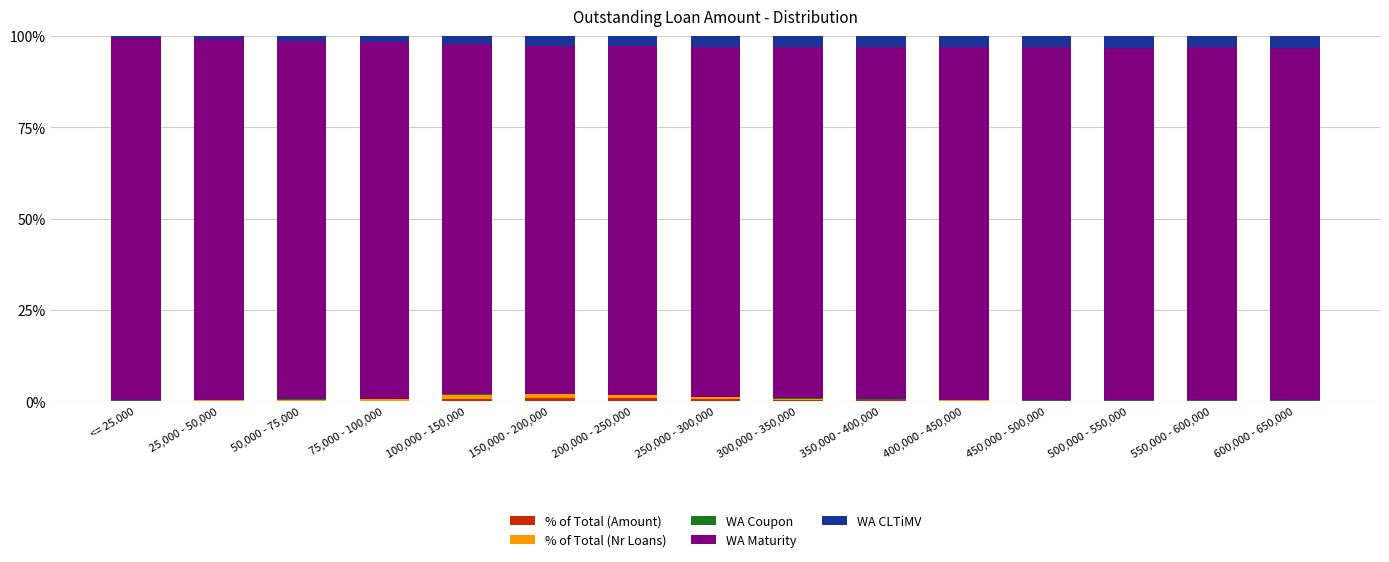

Are the bars horizontal?

No